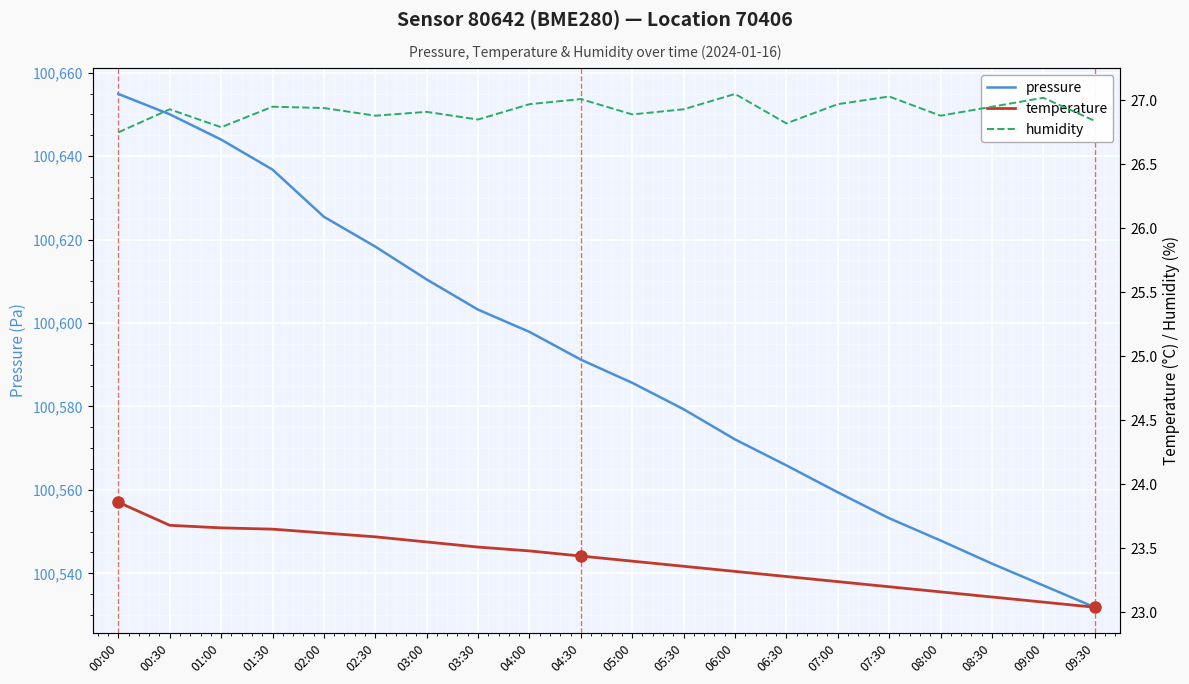

Which series has the largest range (max minus min)?

pressure